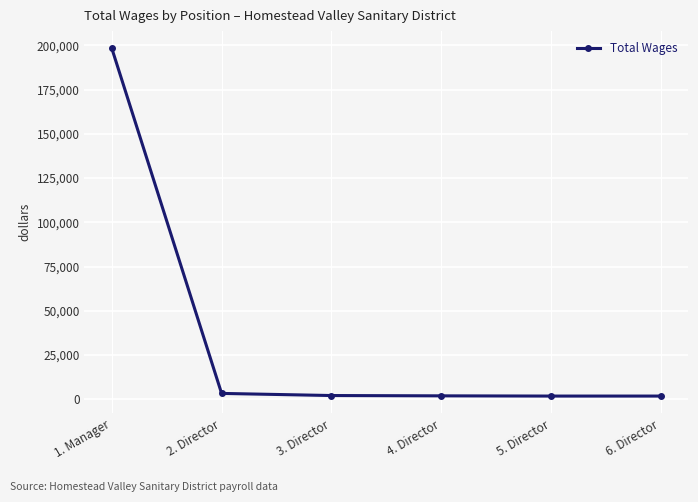

What is the sum of all values?

209132